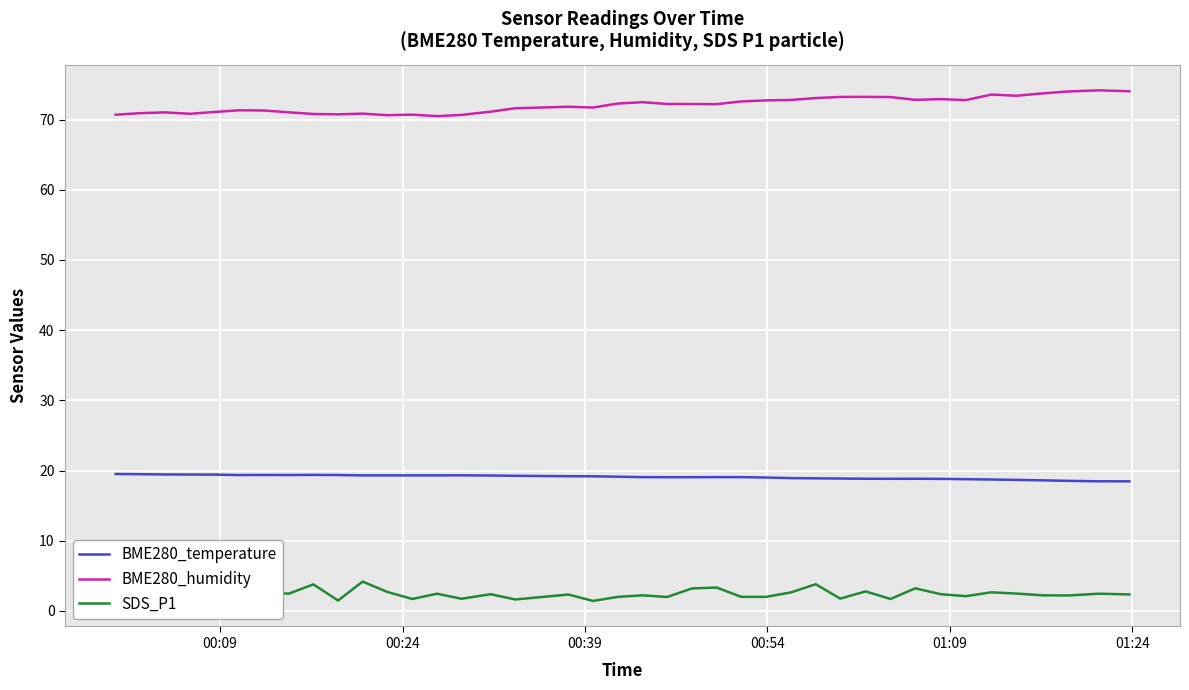

What is the maximum value for BME280_temperature?

19.5